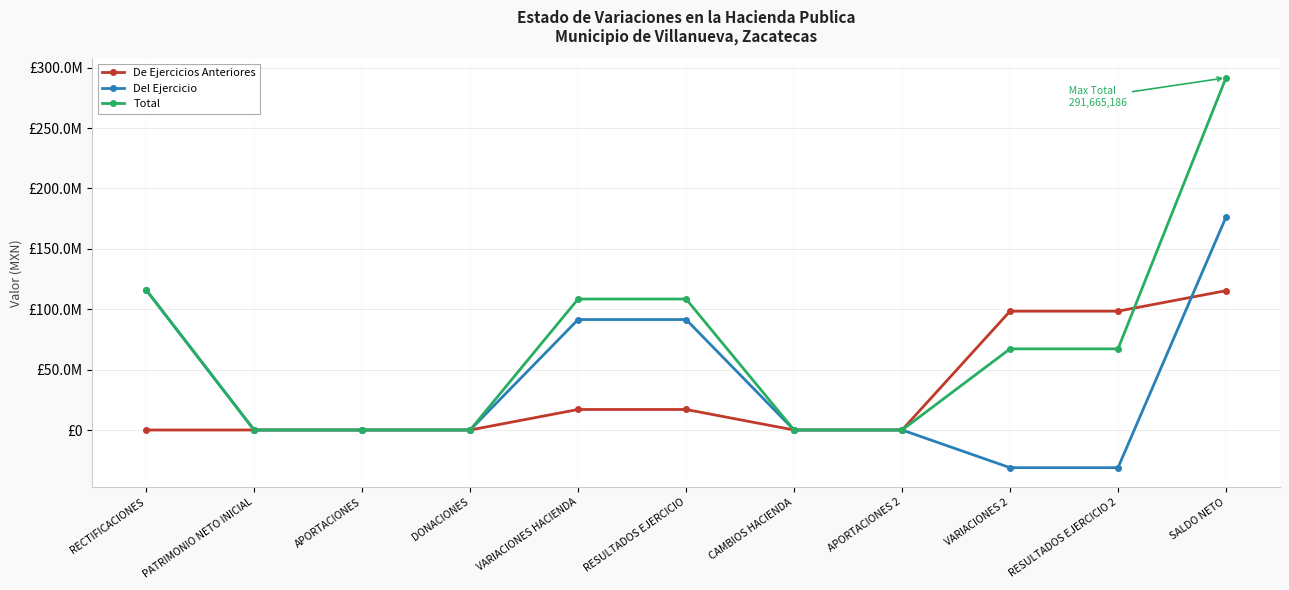

Does the chart have visible grid lines?

Yes